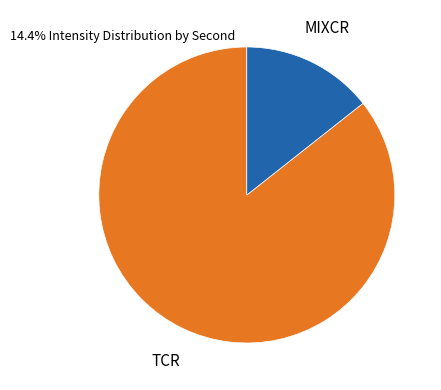

Which slice is the largest?

TCR